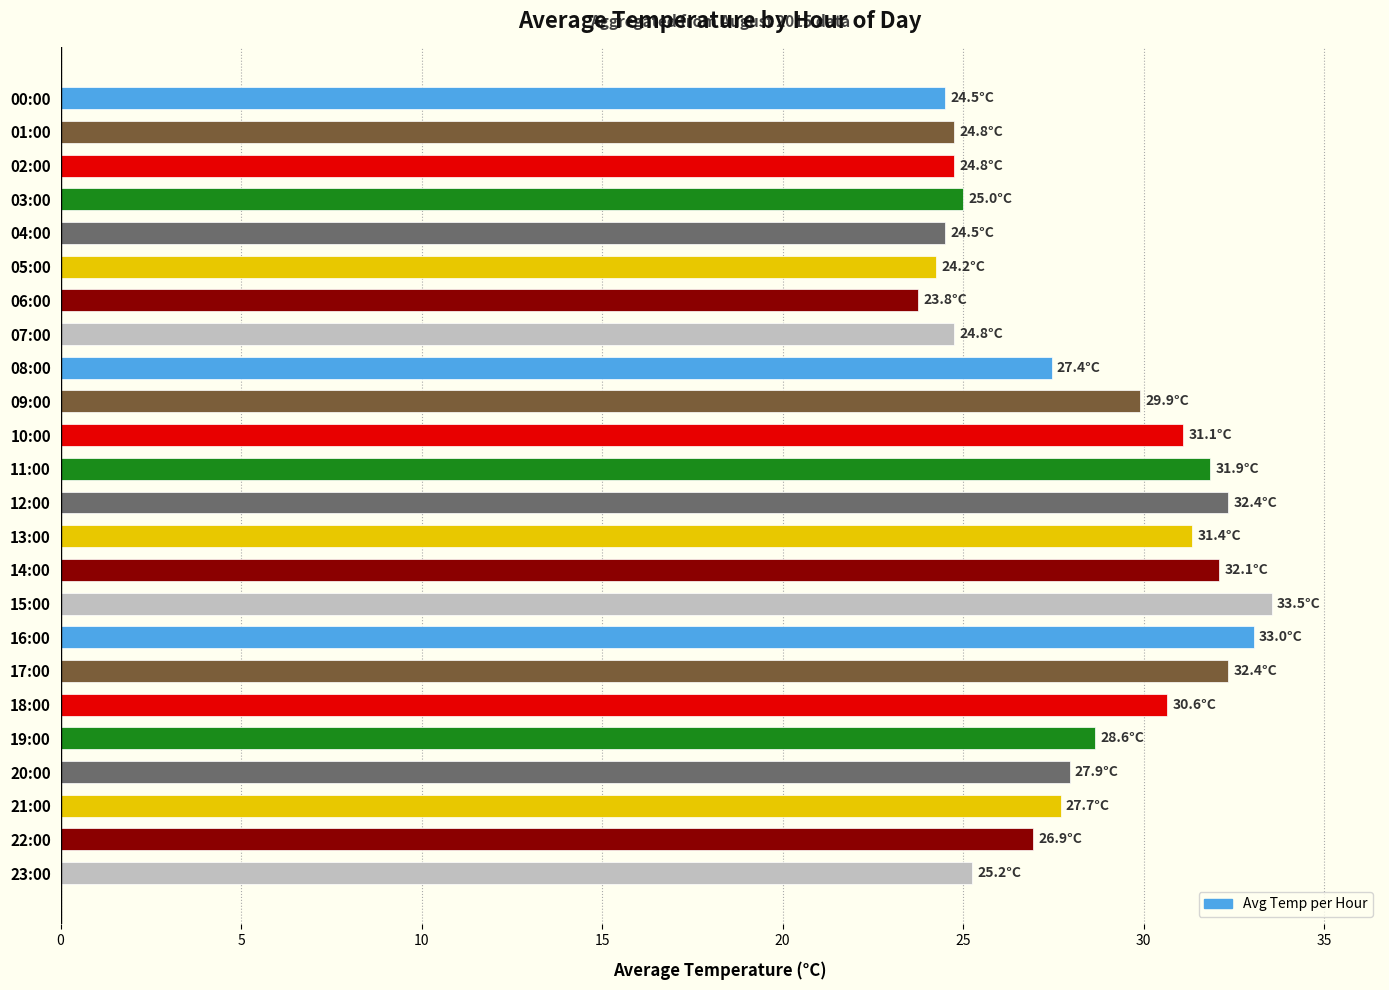

The value at 21:00 is 27.7. True or false?

True